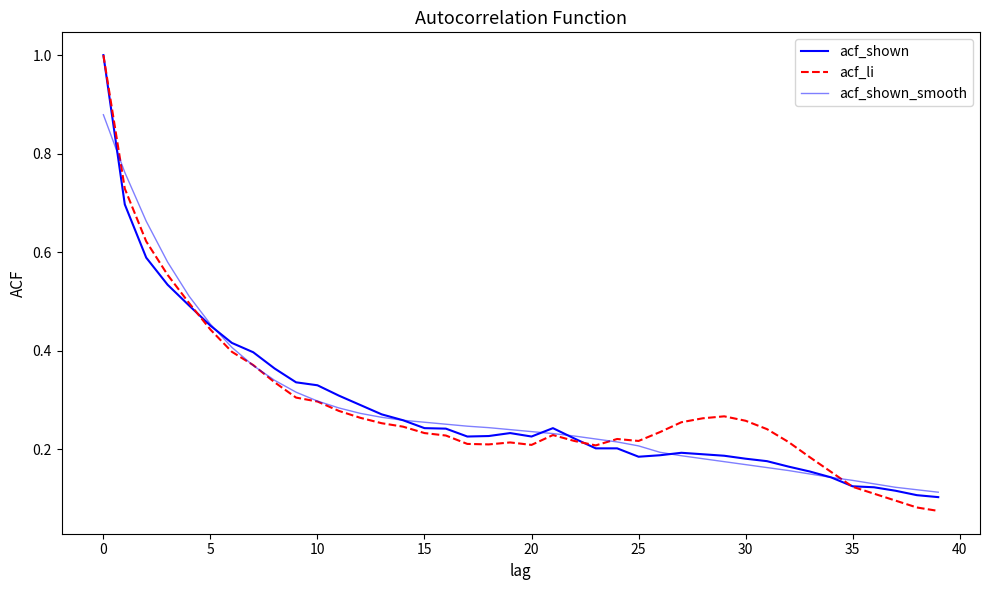

How many intersections are there between acf_li and acf_shown_smooth?

5